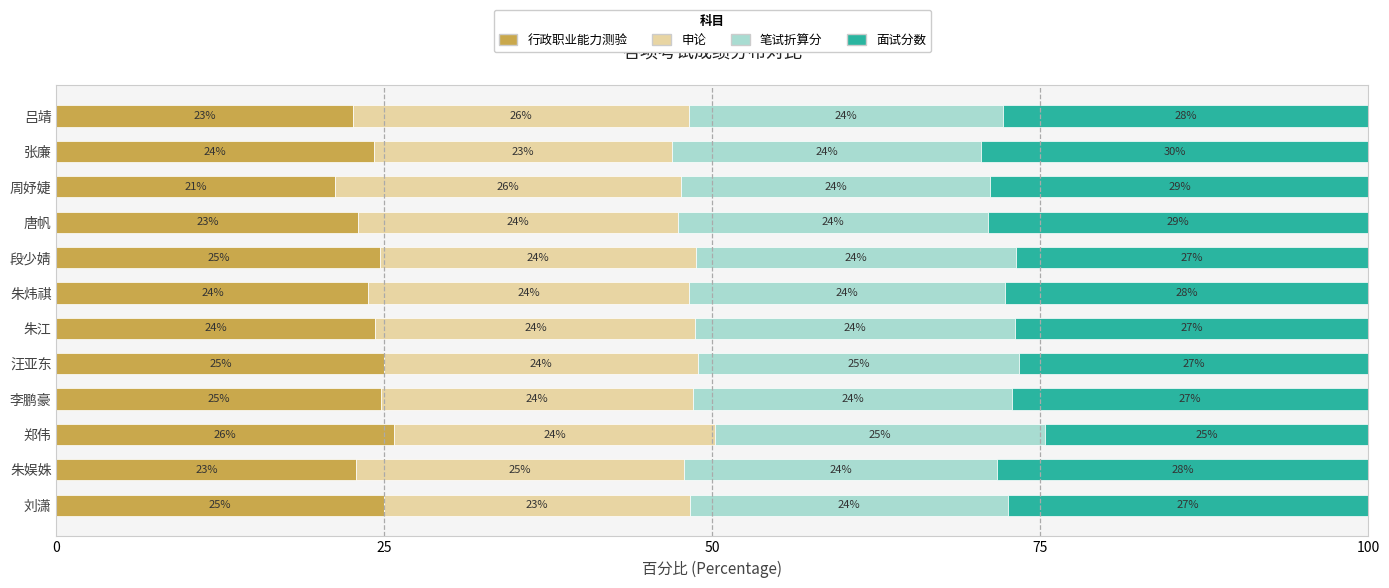

True or false: 行政职业能力测验 has a value of 25.0 at 汪亚东.

True